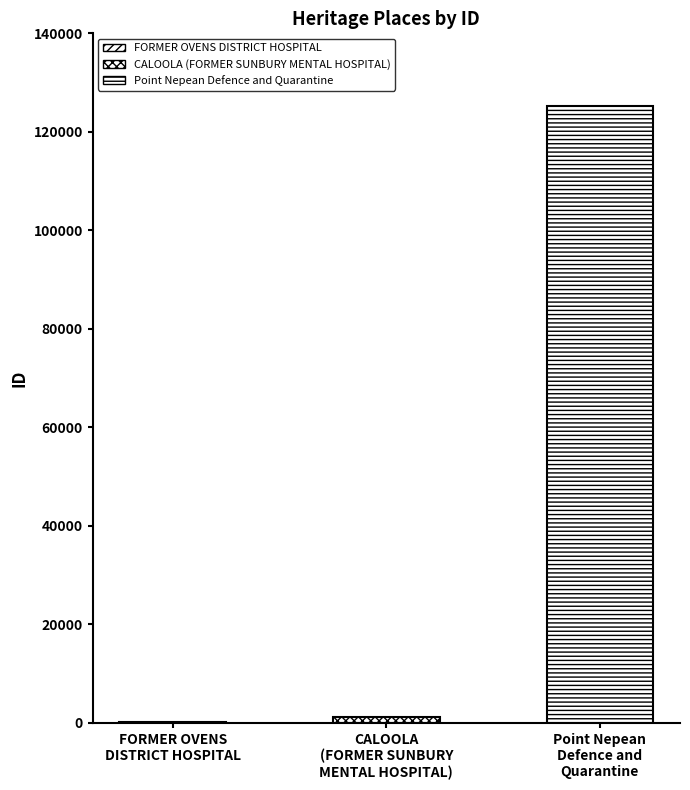

List the labels in order of value, smallest first.

FORMER OVENS DISTRICT HOSPITAL, CALOOLA (FORMER SUNBURY MENTAL HOSPITAL), Point Nepean Defence and Quarantine